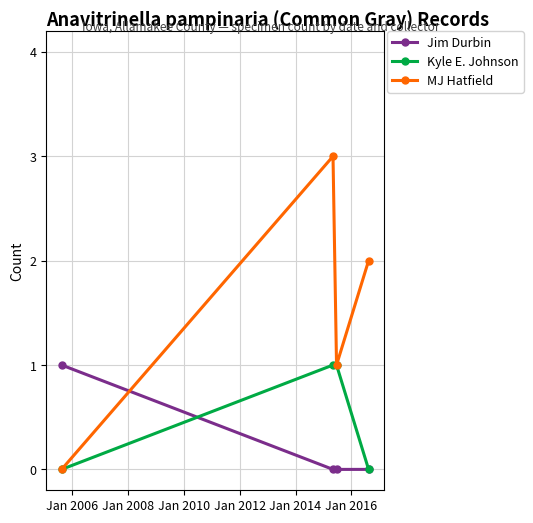

Which series has the widest spread of values?

MJ Hatfield